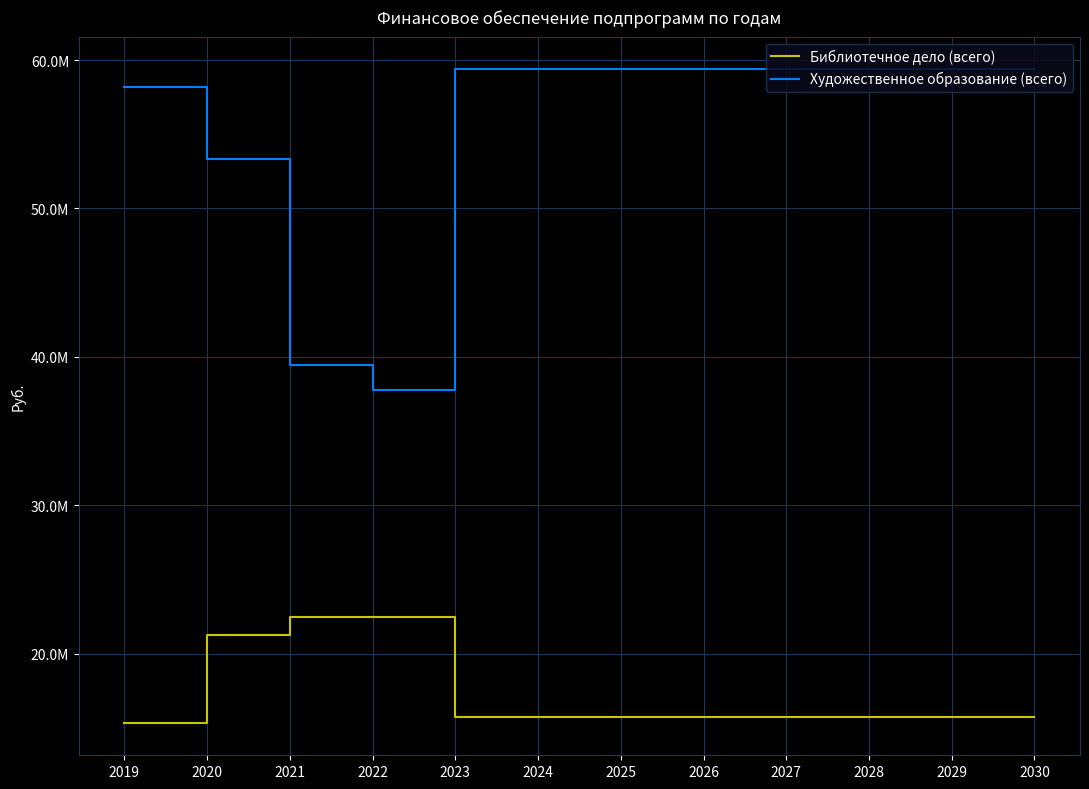

What are all the series names shown in the legend?

Библиотечное дело (всего), Художественное образование (всего)